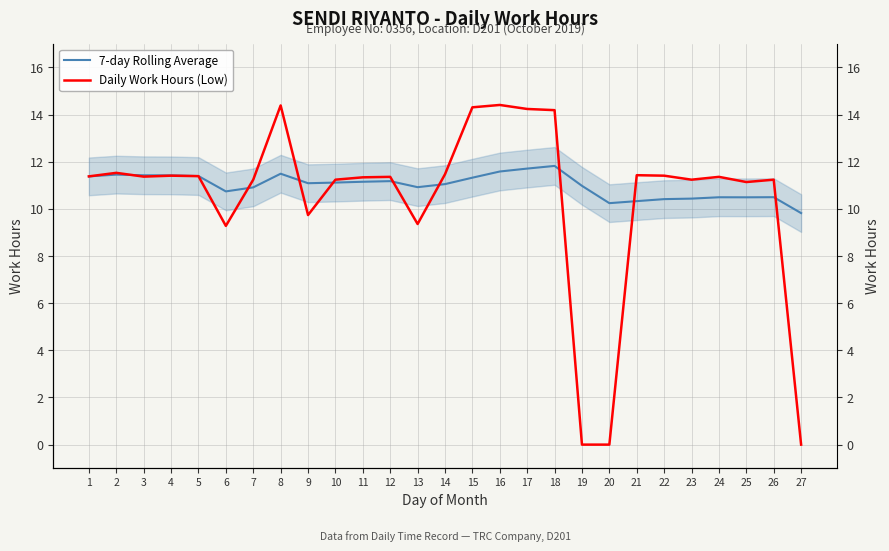

At how many categories does at least one series exceed 1?

27